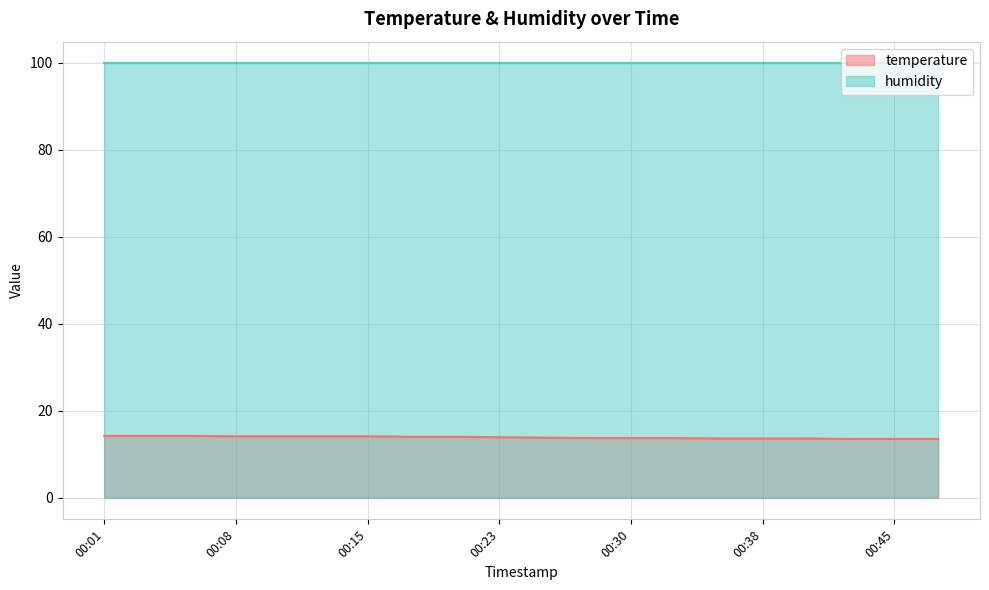

Approximately how many times larger is the value at 00:03 compared to 00:05?

1.0